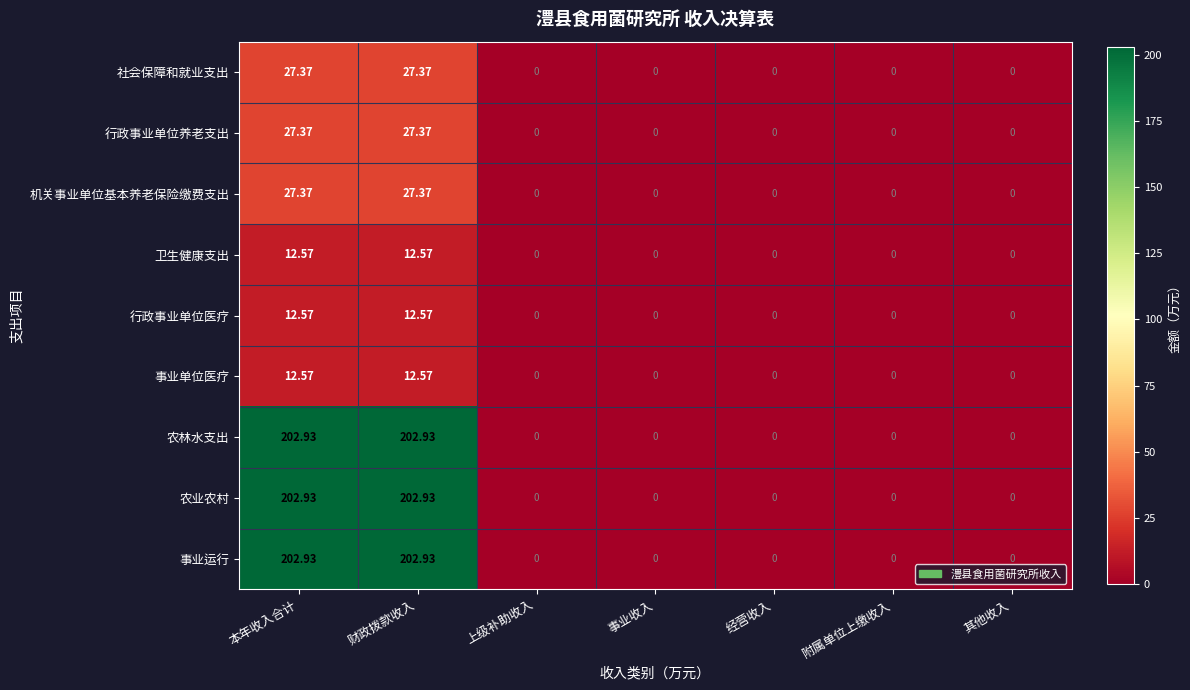

Is the value of 事业运行 at 财政拨款收入 greater than the value of 机关事业单位基本养老保险缴费支出 at 附属单位上缴收入?

Yes